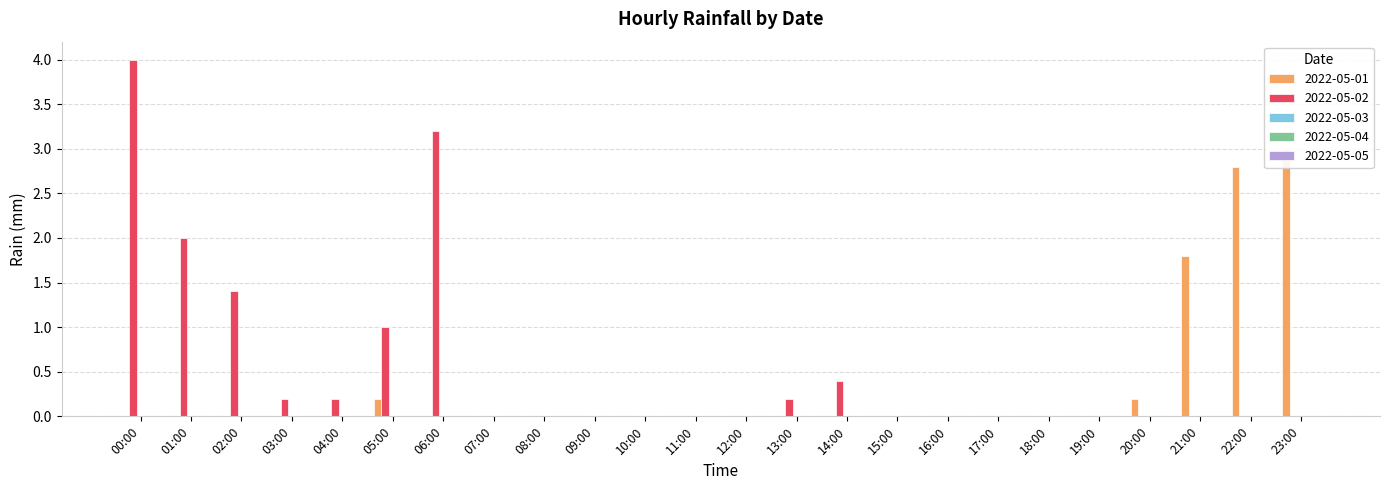

What are all the series names shown in the legend?

2022-05-01, 2022-05-02, 2022-05-03, 2022-05-04, 2022-05-05